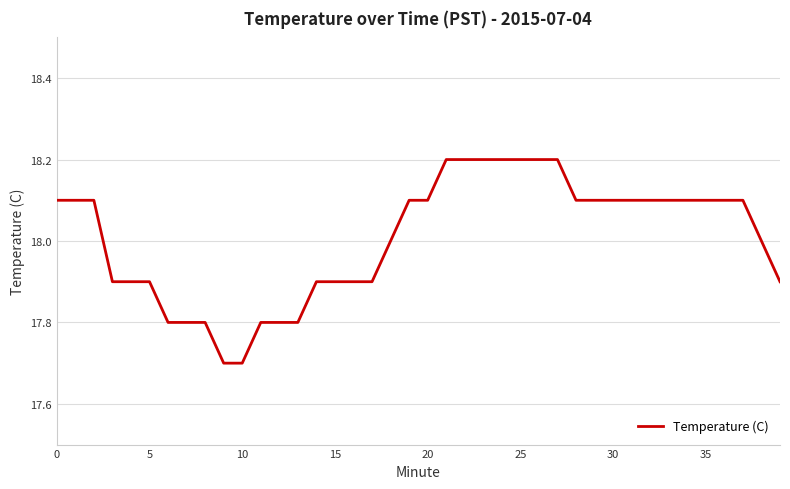

How many lines are shown in the chart?

1